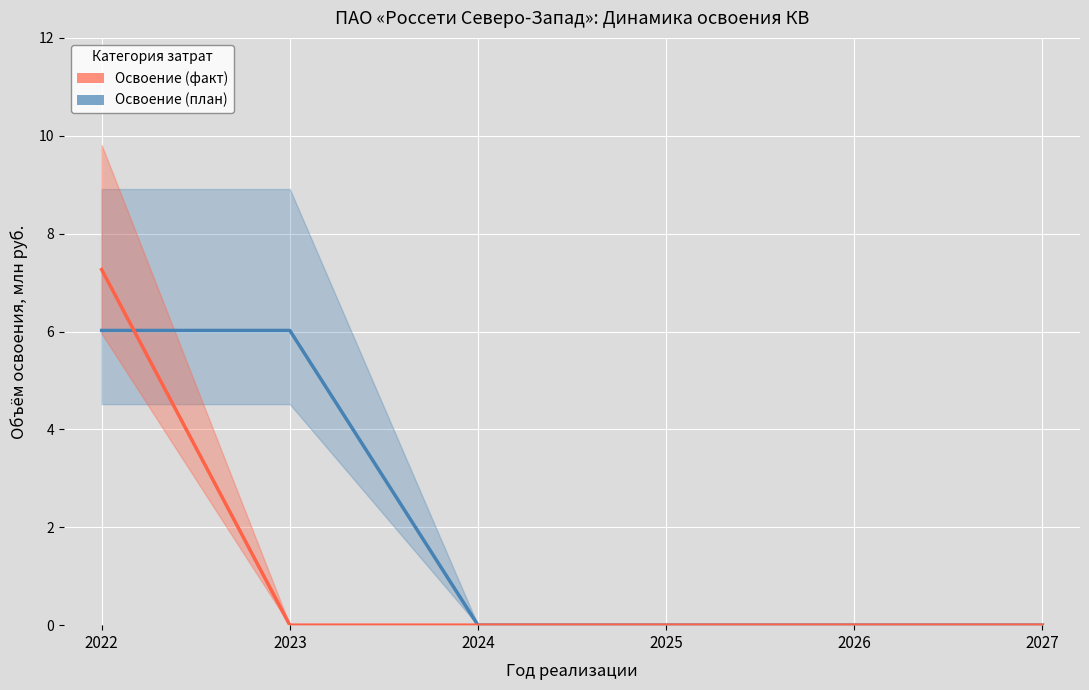

After their last crossing, which series has the higher values: Освоение (факт) or Освоение (план)?

Освоение (план)